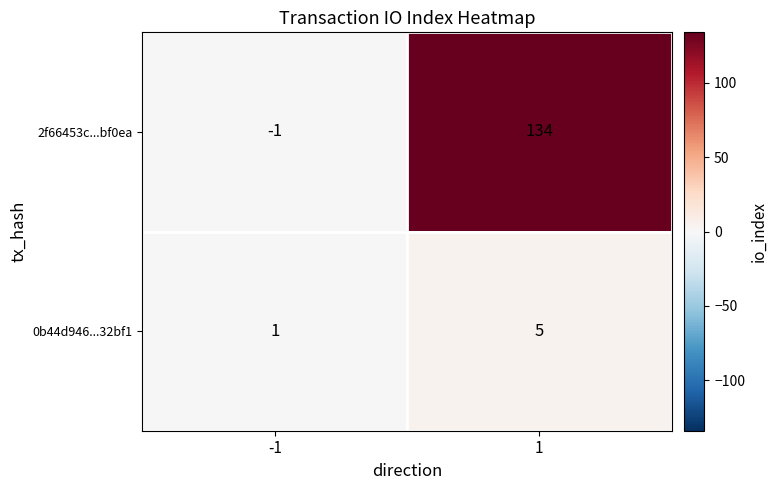

Which series changed the most between -1 and 1?

2f66453c...bf0ea